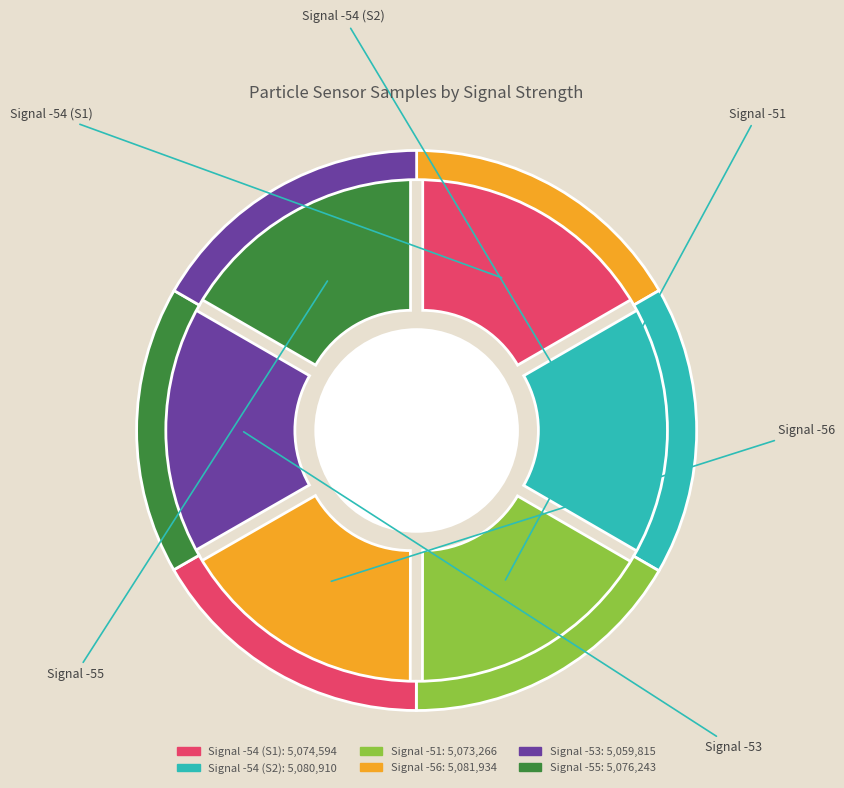

What is the change in value from -54 to -53?

-14779